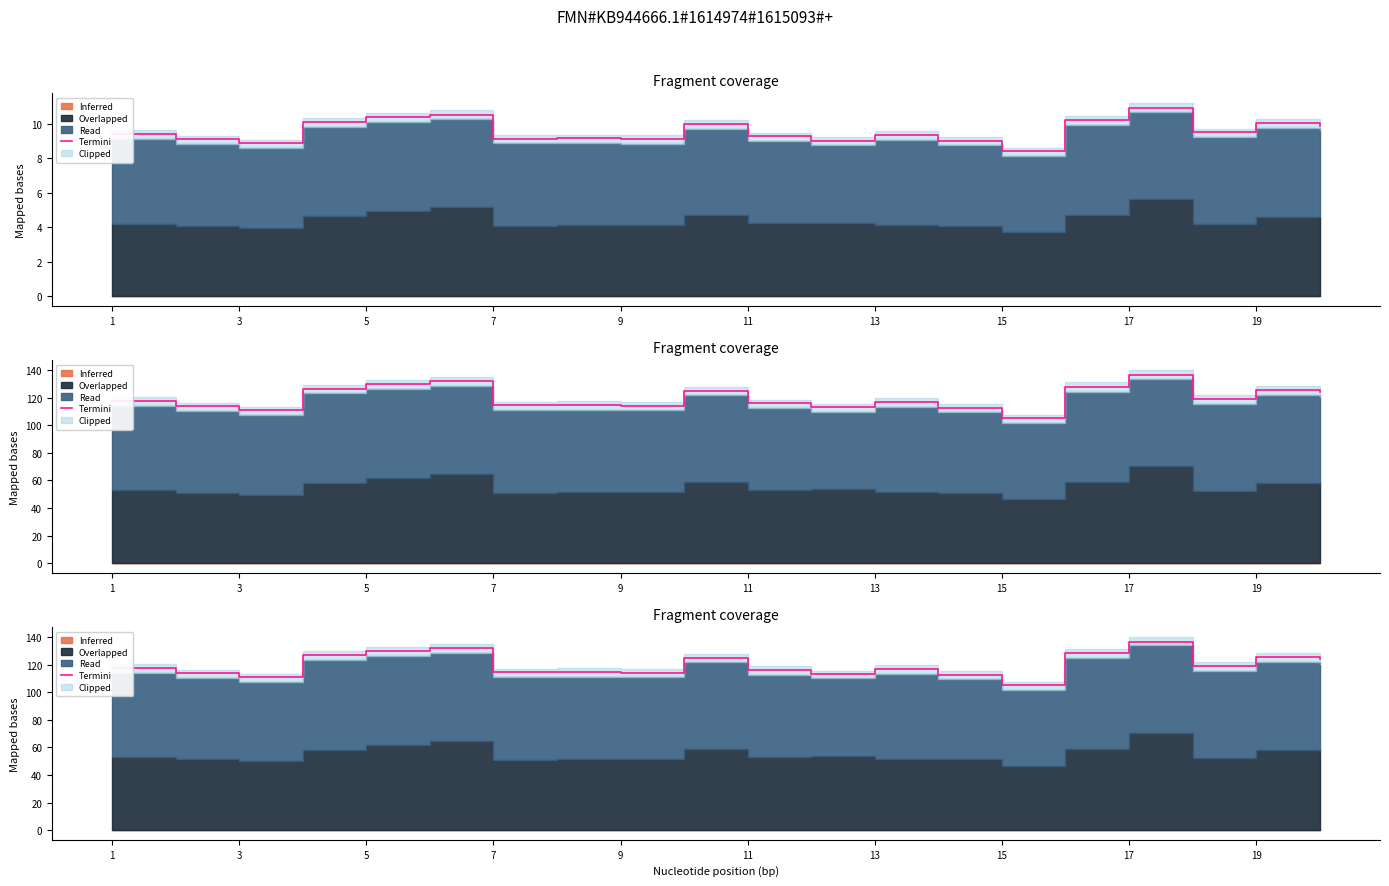

What is the difference between the maximum and minimum values?

31.6